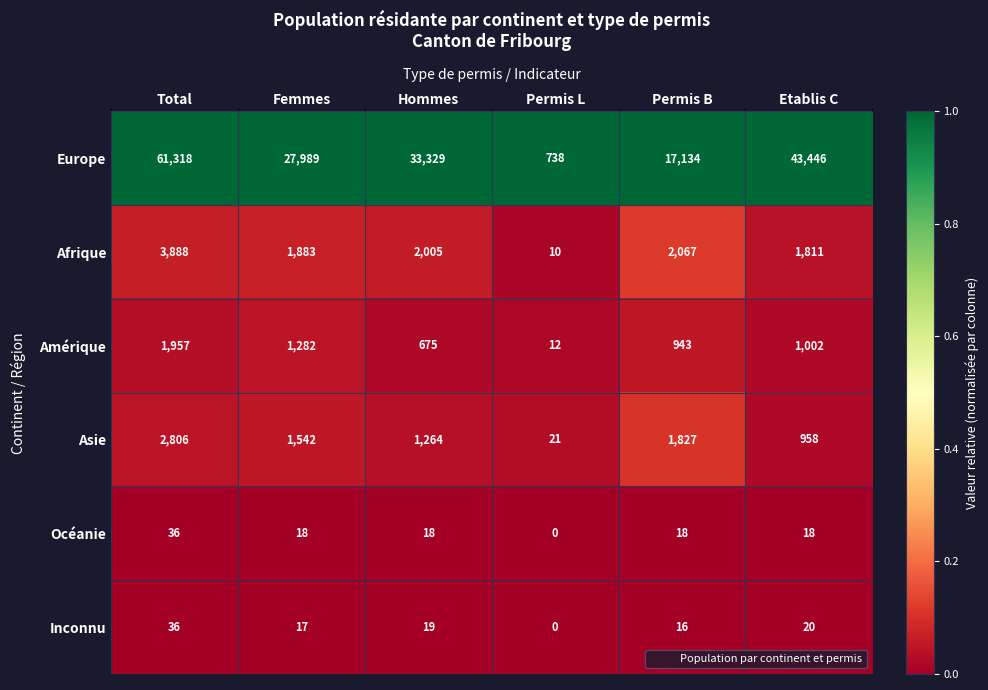

At which category is the sum across all series the highest?

Total